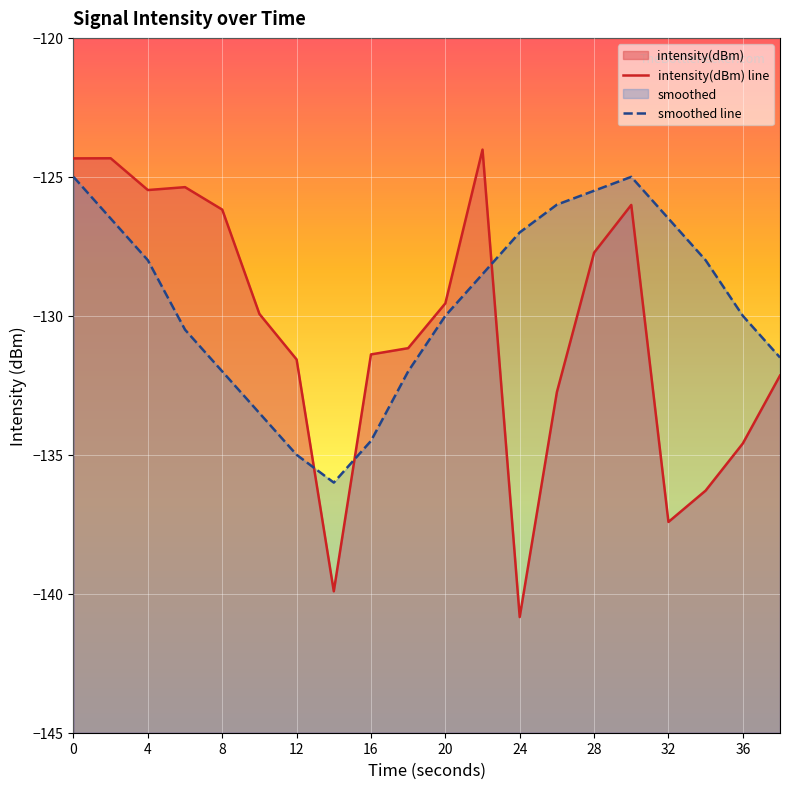

After their last crossing, which series has the higher values: intensity(dBm) line or smoothed line?

smoothed line